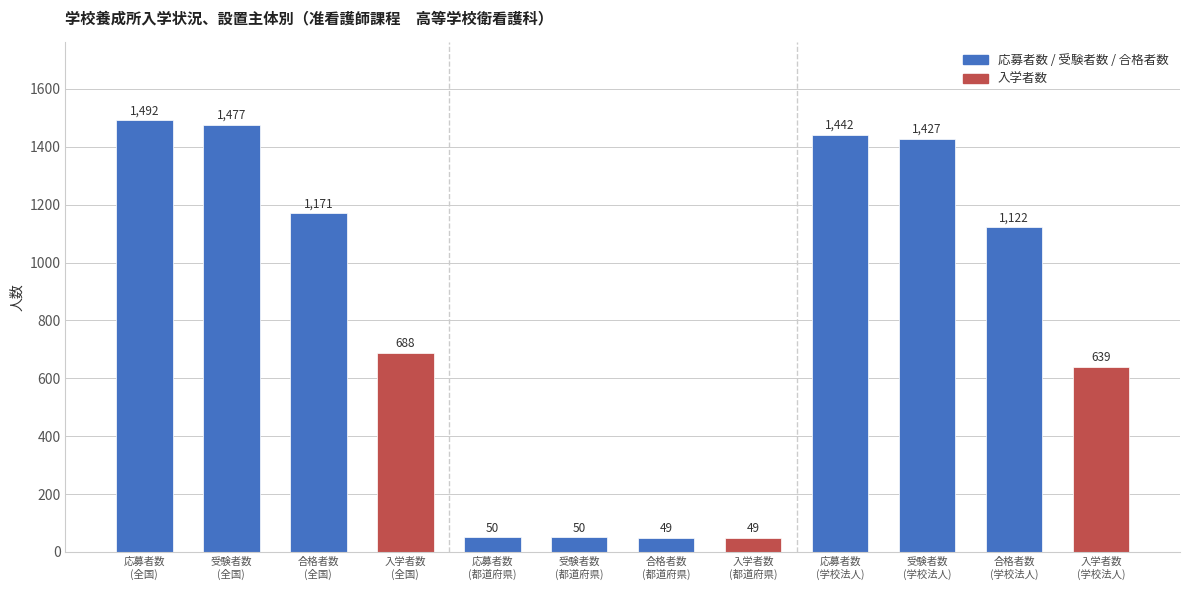

Count the number of categories in the chart.

12